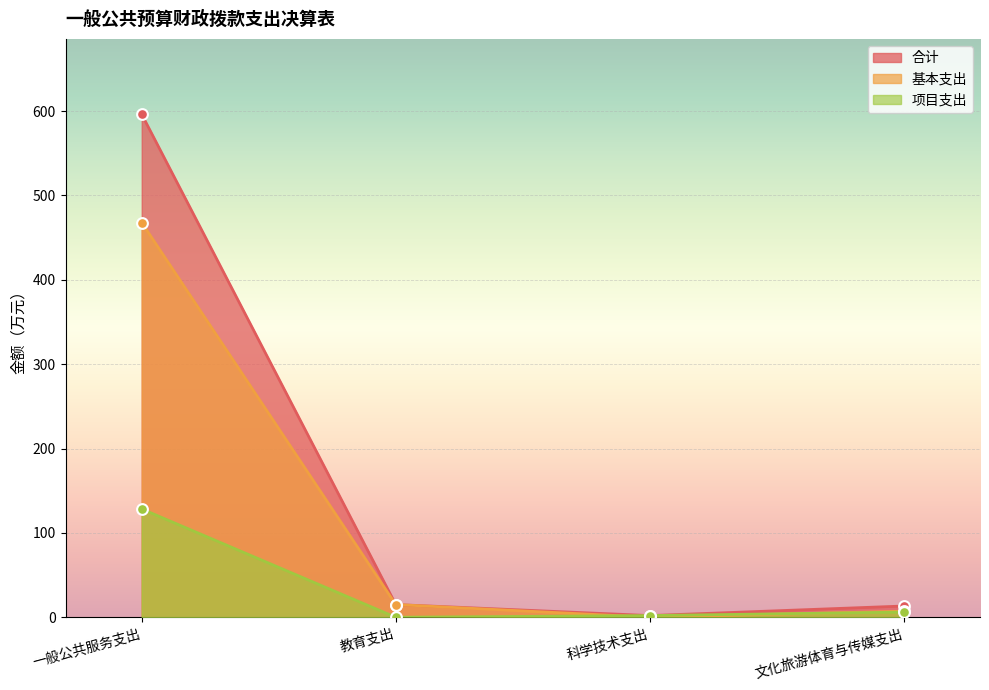

At how many categories does at least one series exceed 512?

1